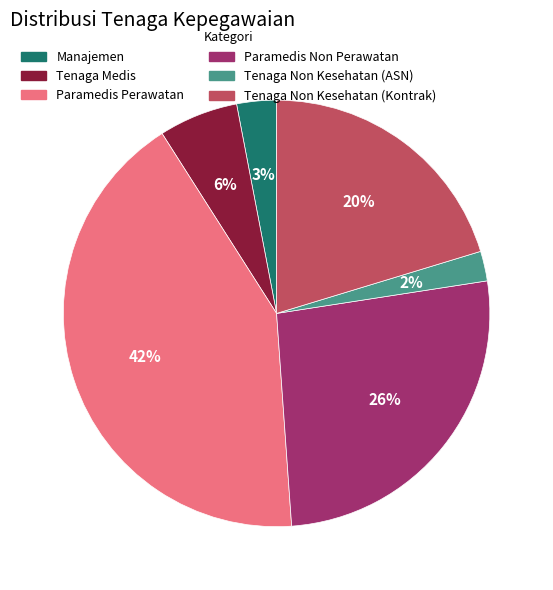

How many slices are in this pie chart?

6